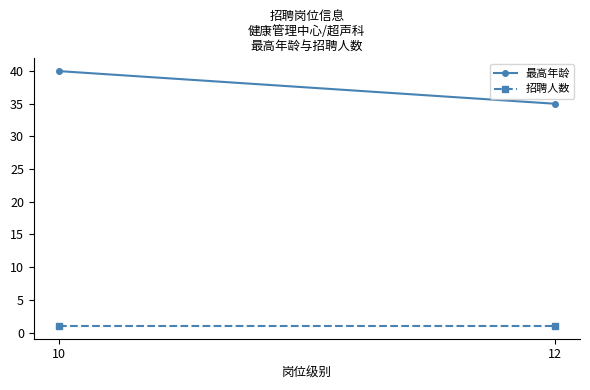

What is the difference between the maximum and minimum values in the 最高年龄 series?

5